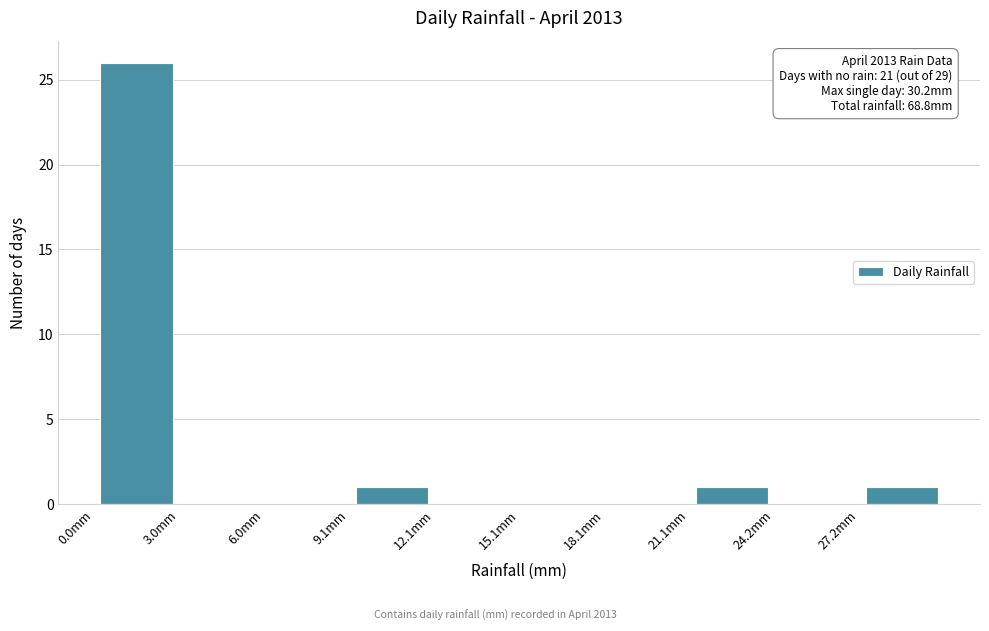

Which range on the x-axis has the tallest bar?

0 to 3